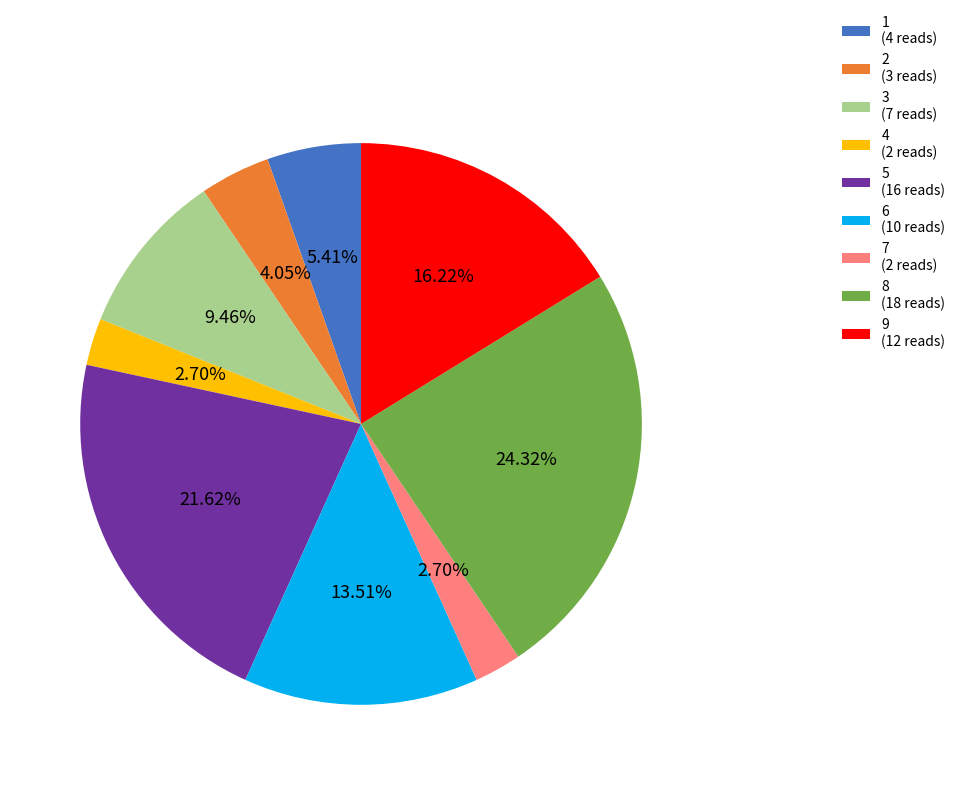

Combined, do 3 (7 reads) and 8 (18 reads) account for over 50%?

No